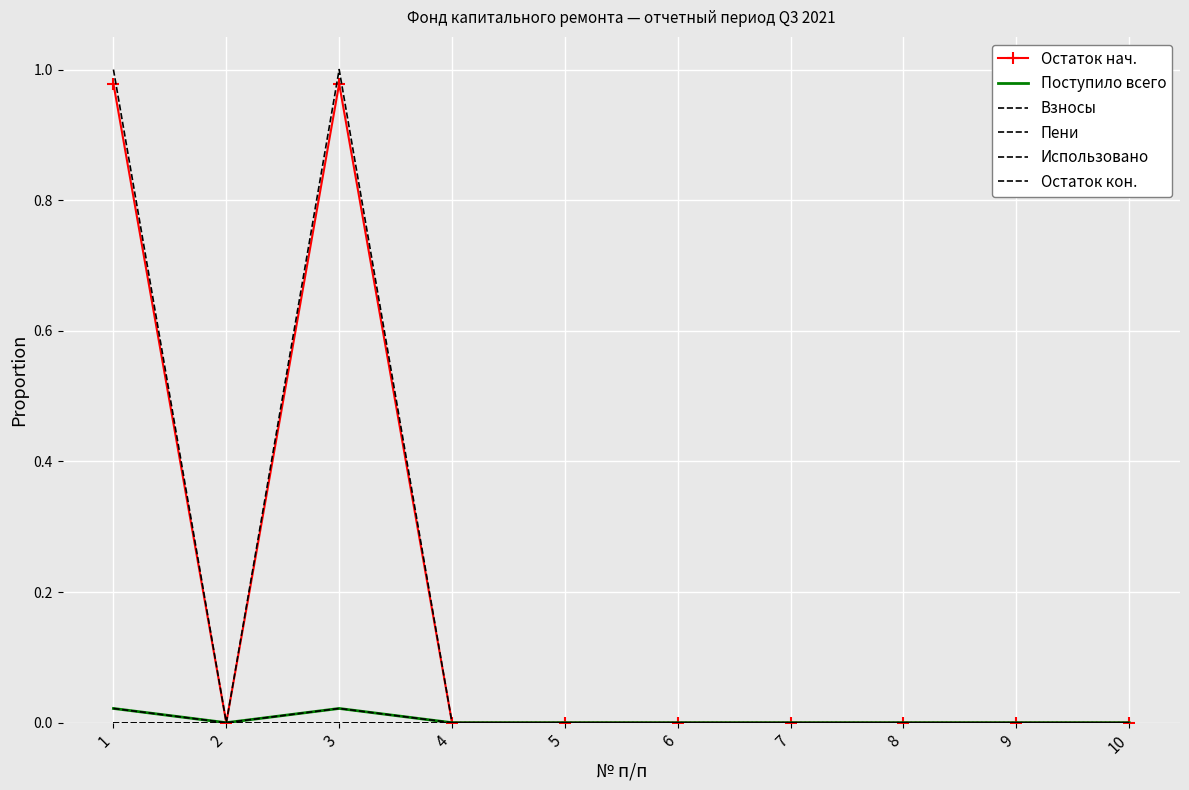

At how many categories does at least one series exceed 0?

2